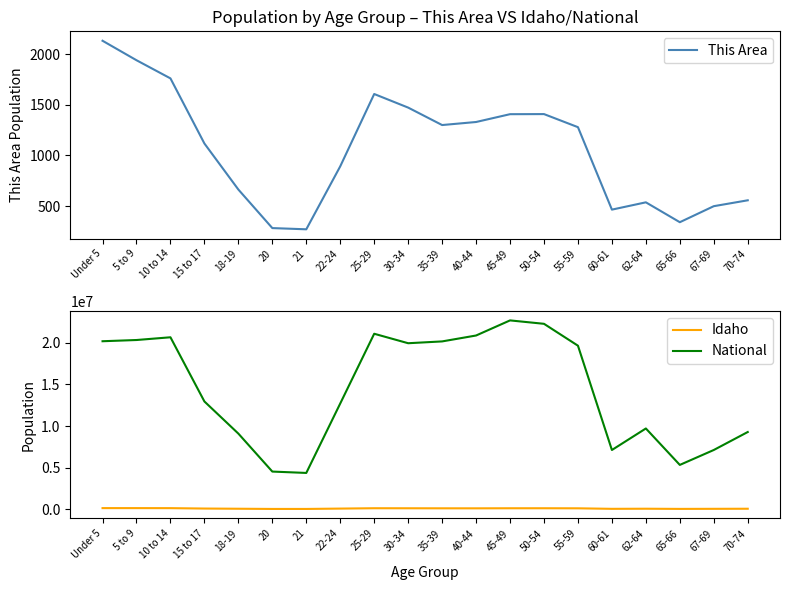

At which category is the sum across all series the highest?

45-49